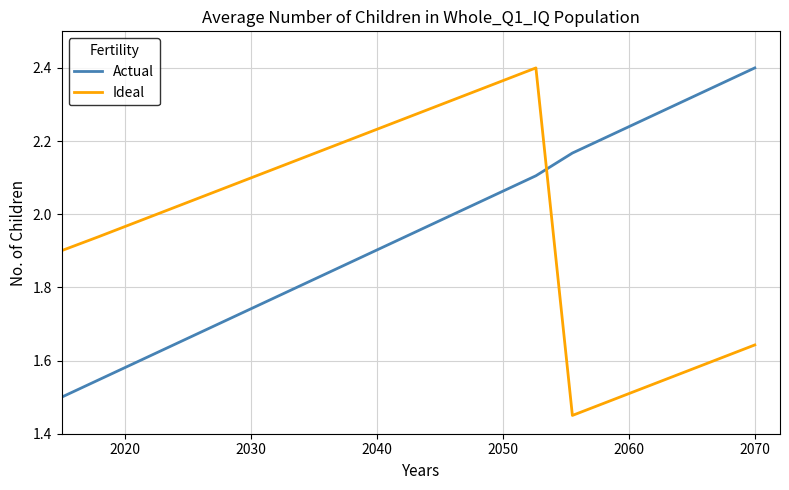

Which series ends up on top after the final intersection of Actual and Ideal?

Actual